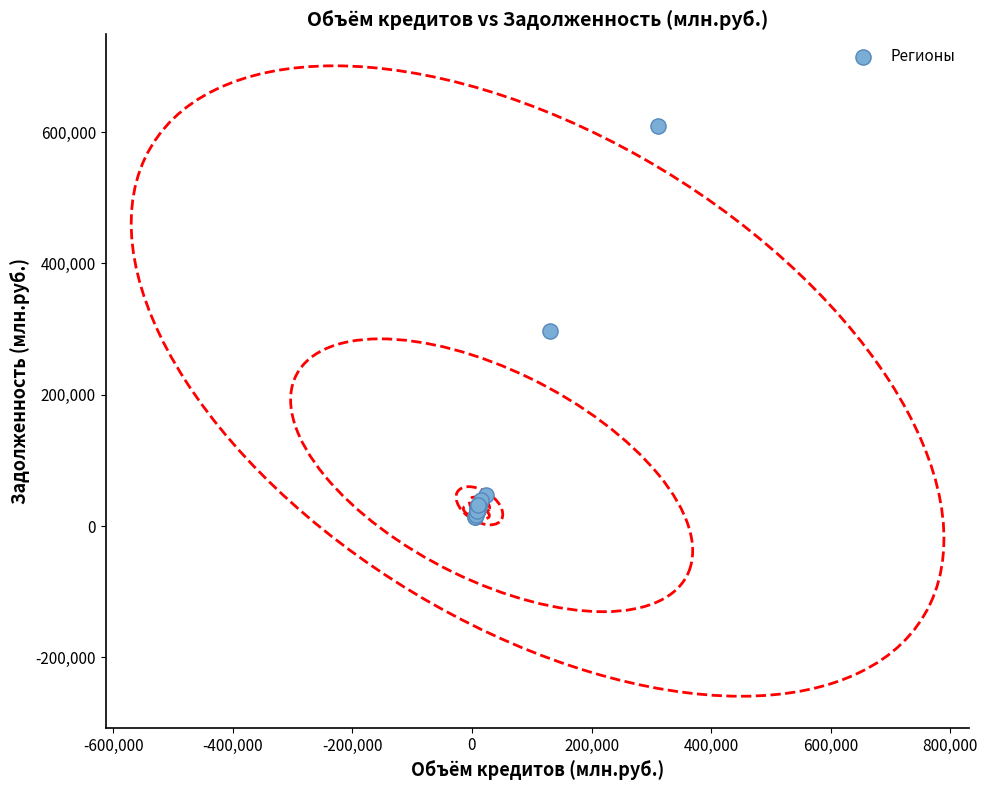

What Y value in the scatter plot is closest to 311096?

297196